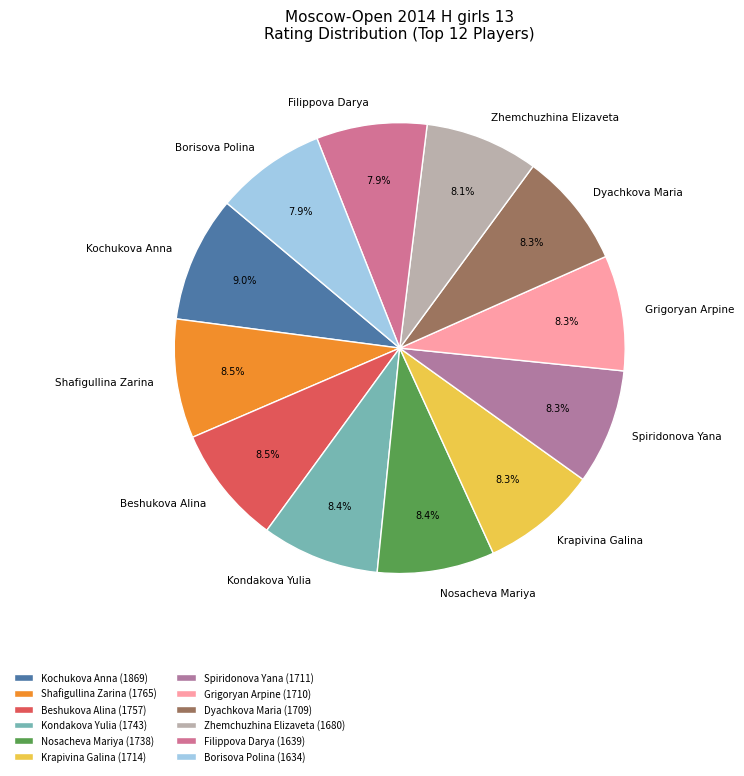

Is Nosacheva Mariya the majority of the pie?

No